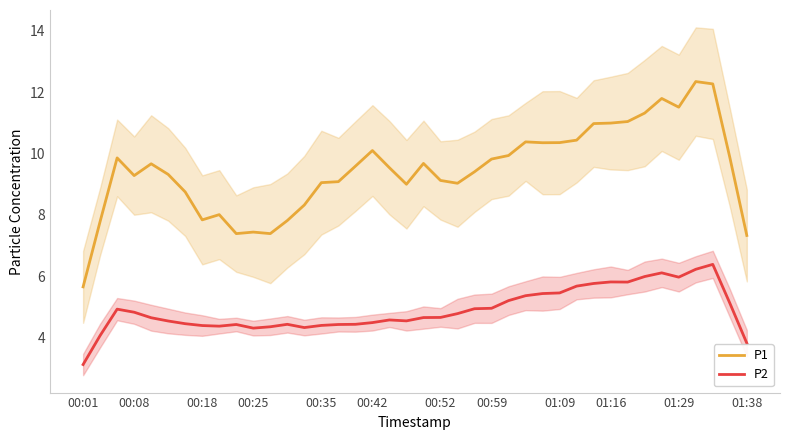

Is the value of P1 at 32 greater than the value of P2 at 12?

Yes